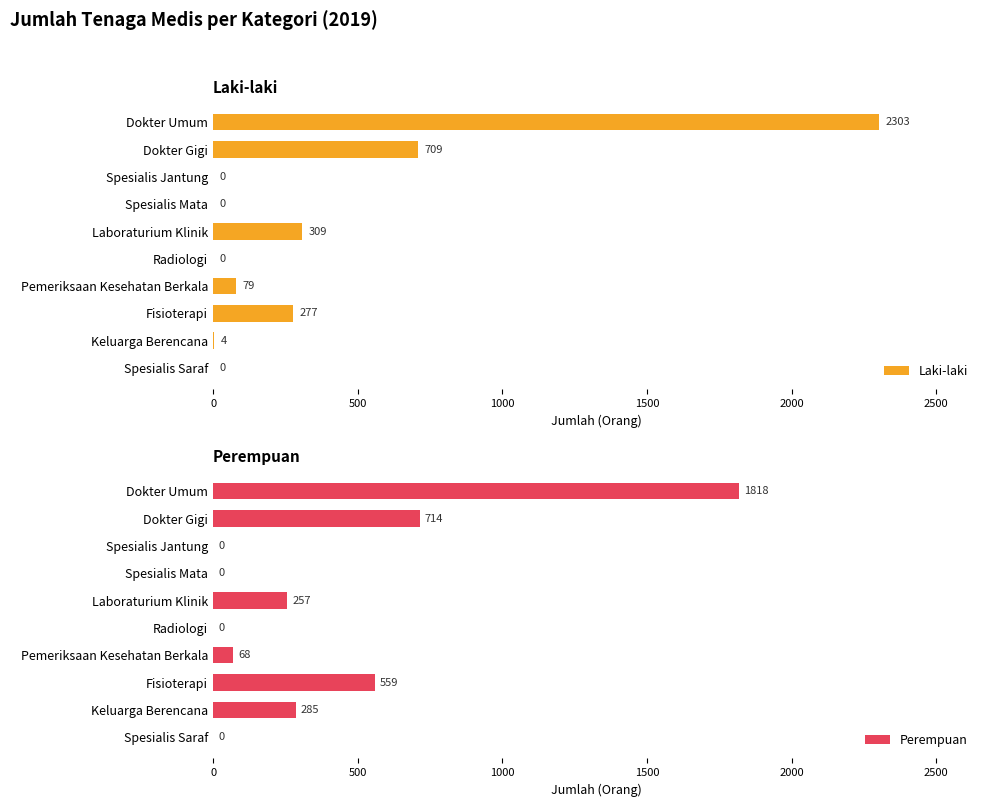

Does the chart contain stacked bars?

No